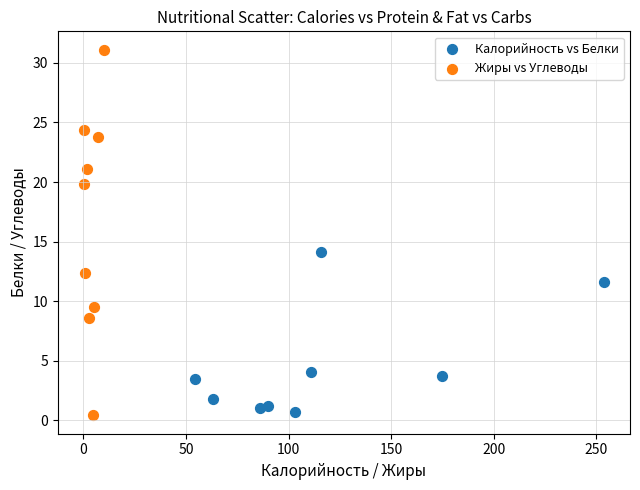

Which series has the widest spread of Y values?

Жиры vs Углеводы